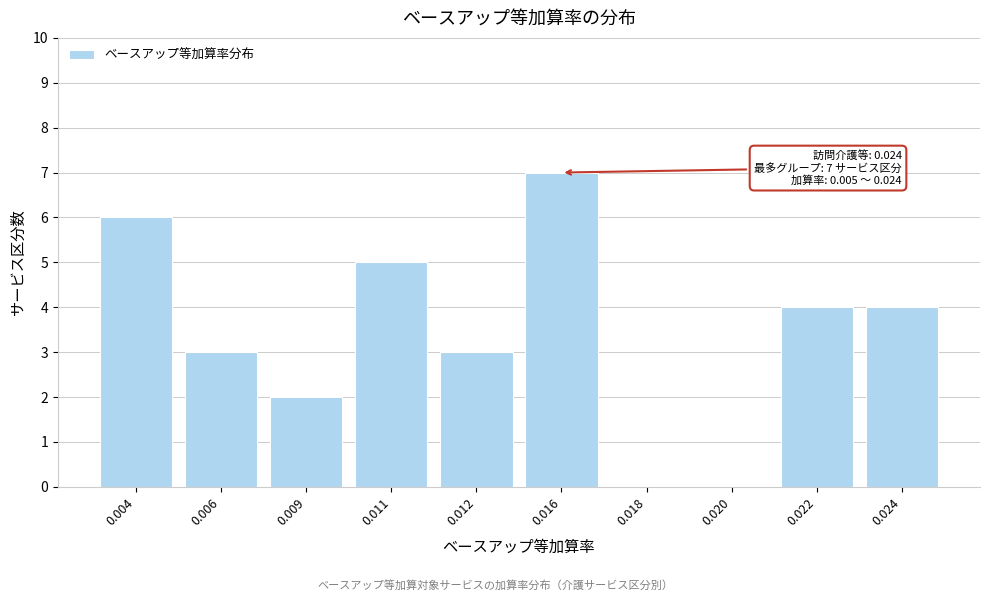

Reading right to left, transcribe all the data shown in this chart.

0.024=4	0.022=4	0.020=0	0.018=0	0.016=7	0.012=3	0.011=5	0.009=2	0.006=3	0.004=6